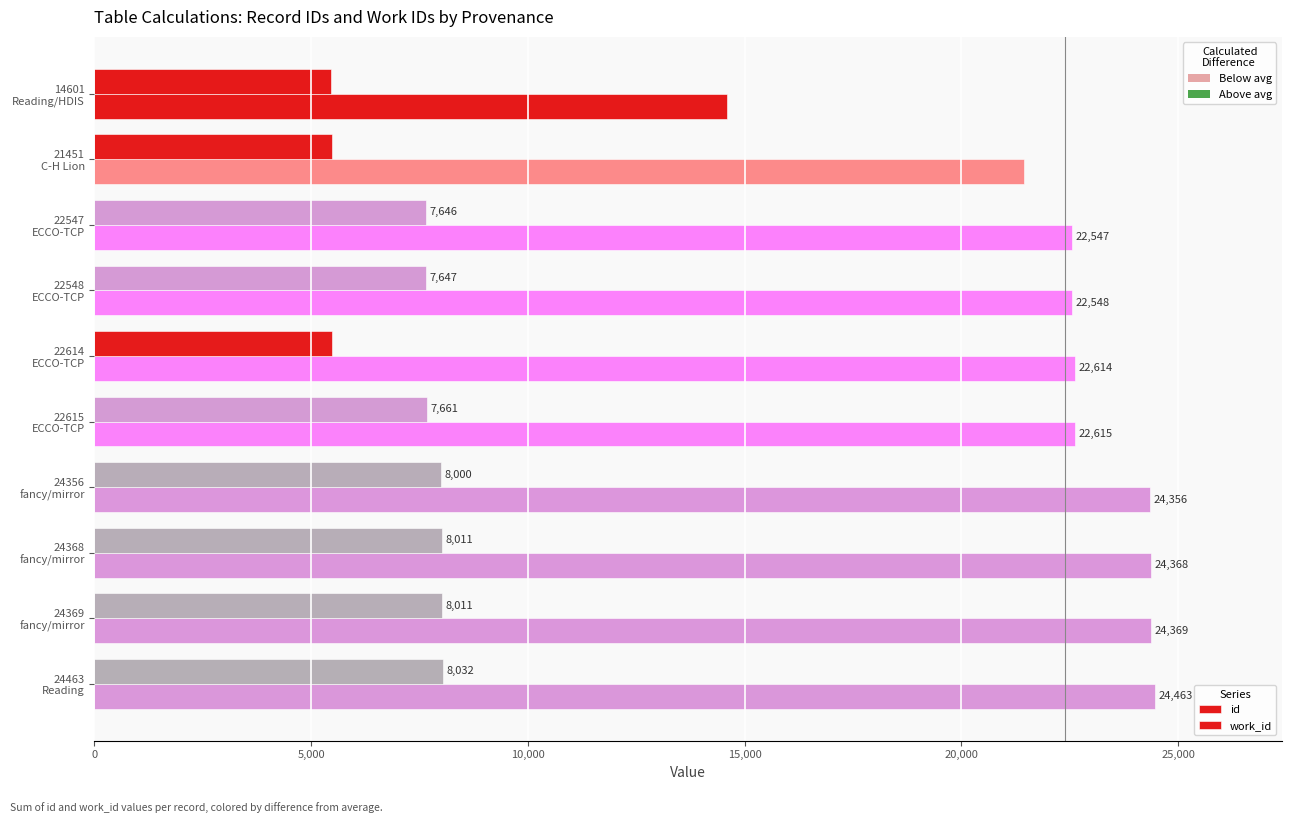

Count the number of data series in this chart.

2